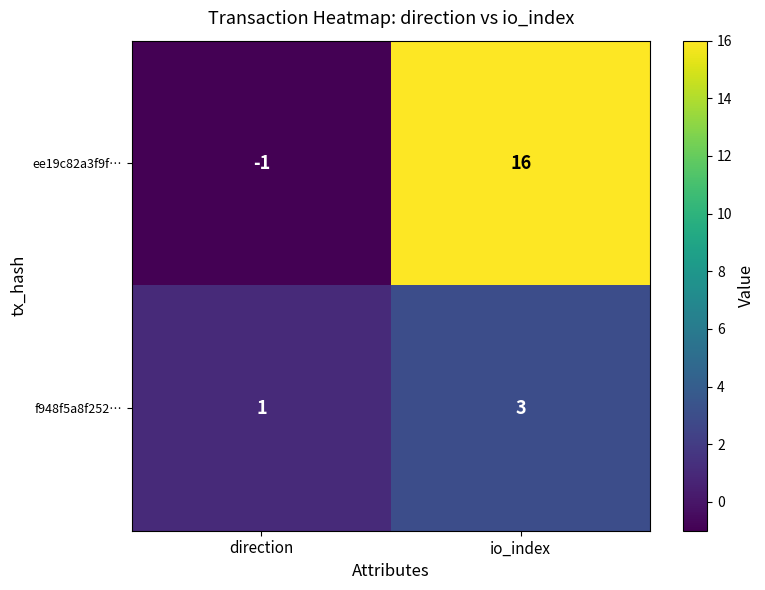

At which category does the chart reach its minimum across all series?

direction